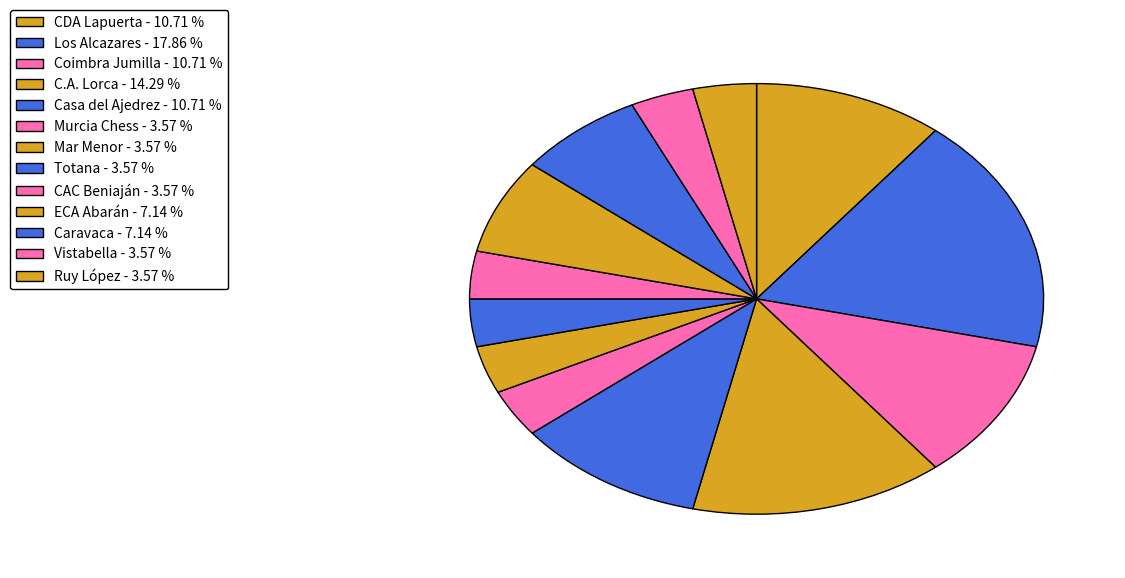

The CDA Lapuerta slice represents 1% of the pie. True or false?

False